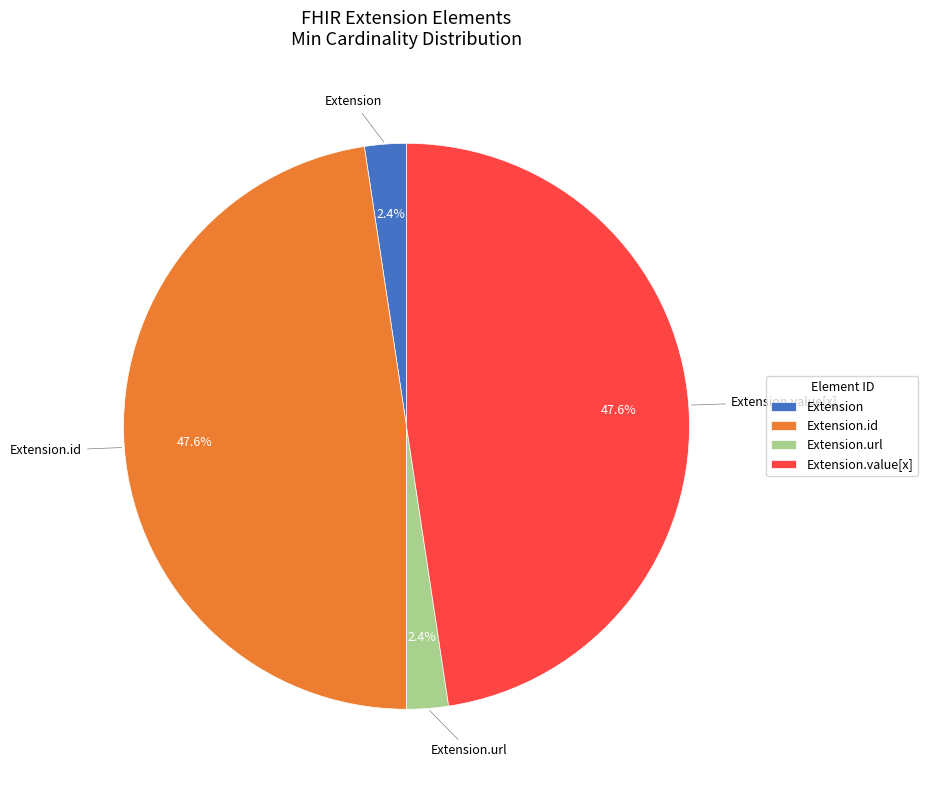

To the nearest percent, what is the difference between the largest and smallest slice percentages?

45%